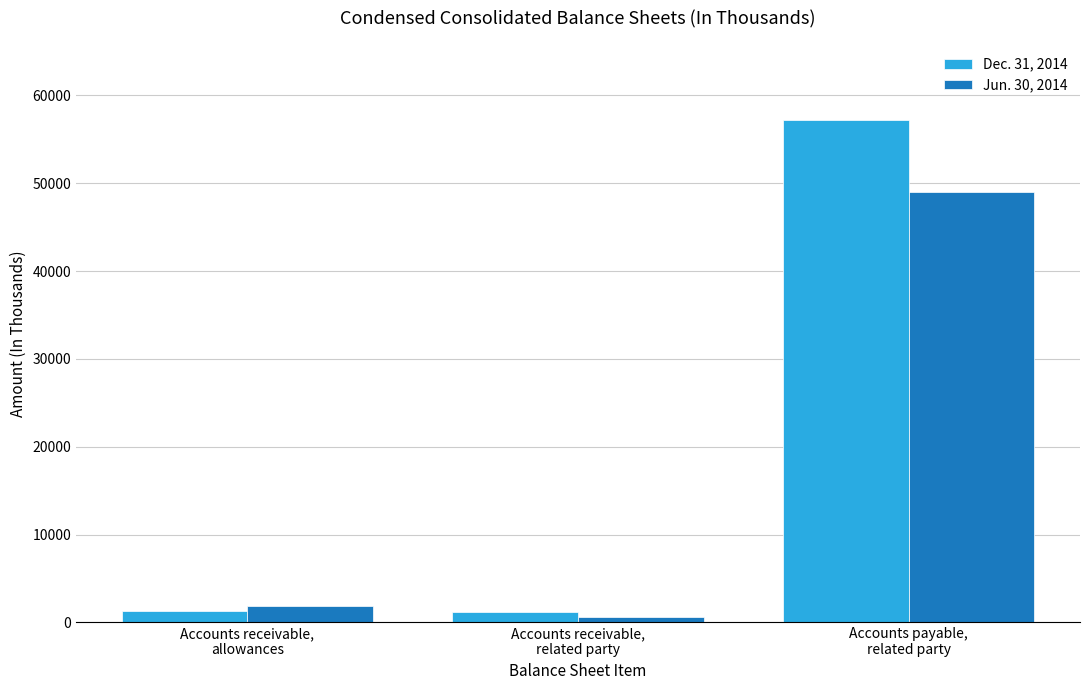

Which series has the largest total across all categories?

Dec. 31, 2014